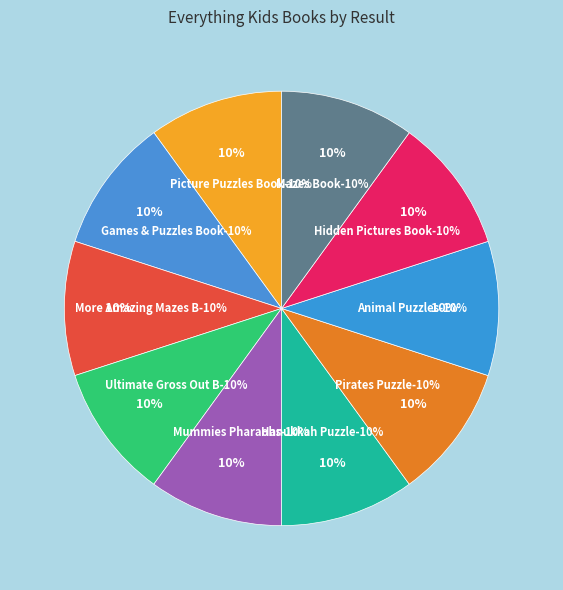

Is it true that 1 is 10% of the pie?

True